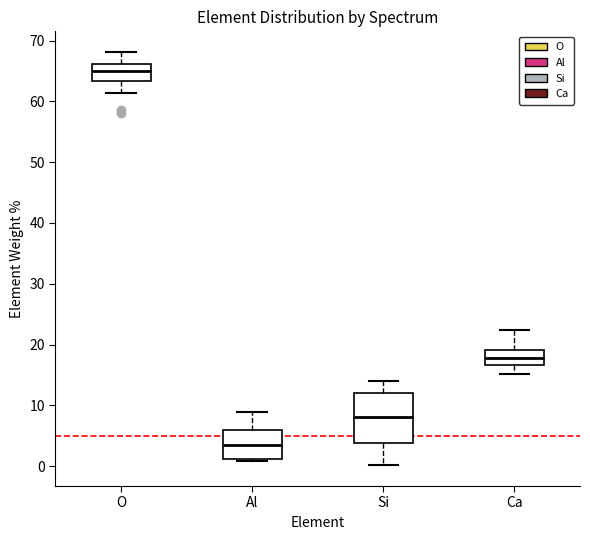

Where is the upper edge of the box for Ca on the y-axis? The values are not printed on the chart, so give them approximately, as read against the axis.

19